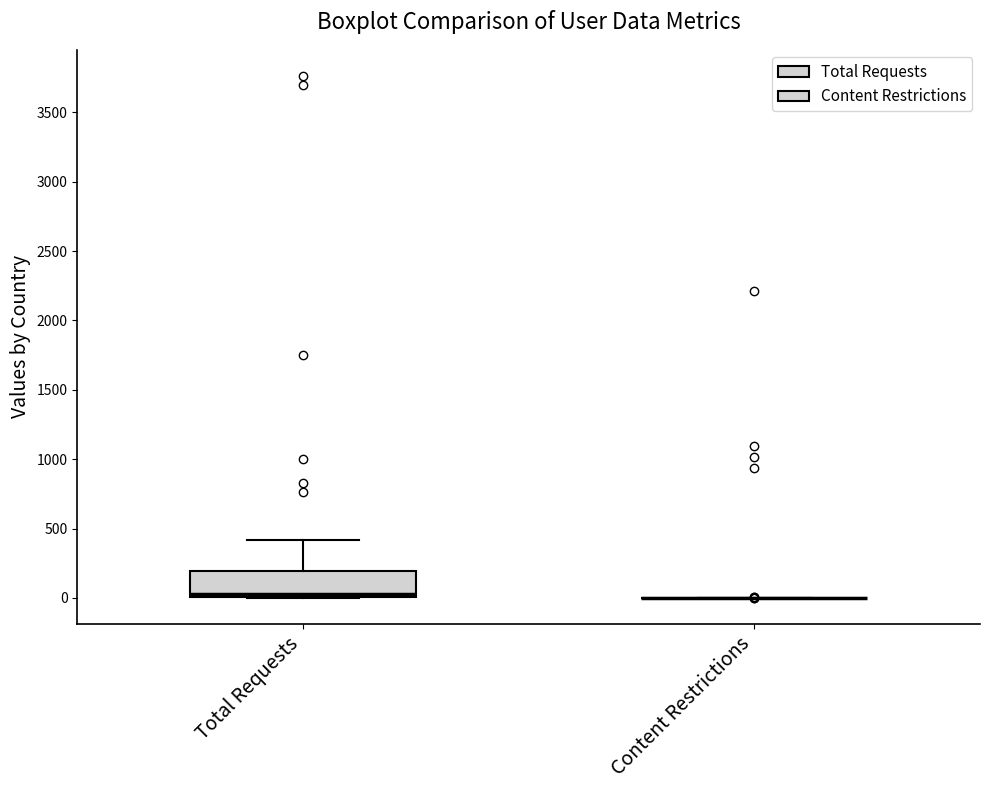

Reading left to right, transcribe this box plot: for each box, give where its median line is, the range the box spans, and where its two whiskers end, as read against the y-axis. The values are not printed on the chart, so give them approximately, as read against the axis.

Total Requests: median 50, box 0 to 200, whiskers 0 to 400
Content Restrictions: box collapsed to a line at 0, whiskers 0 to 0